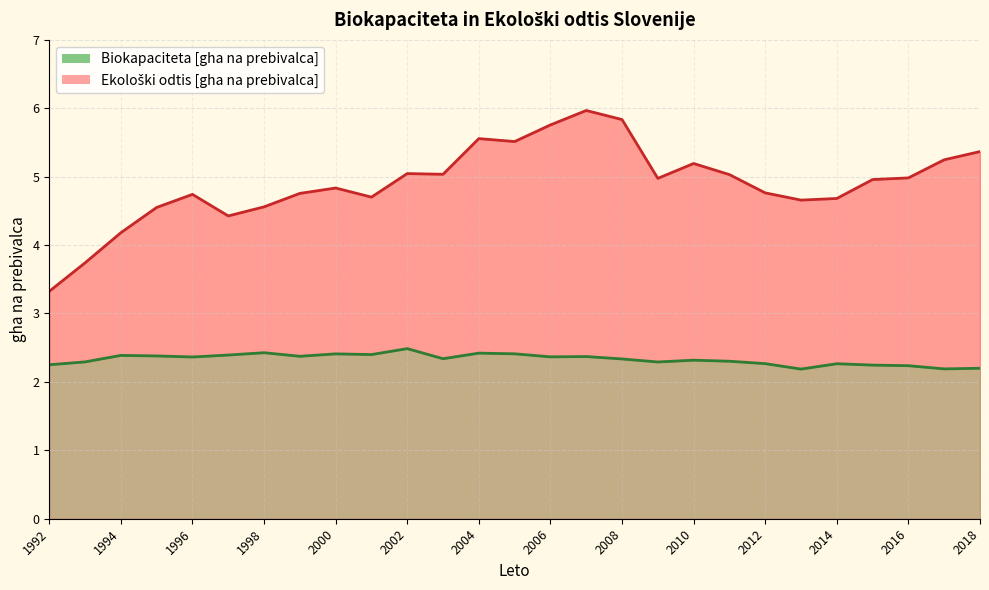

What is the difference between the second highest and second lowest values in the Ekološki odtis [gha na prebivalca] series?

2.1